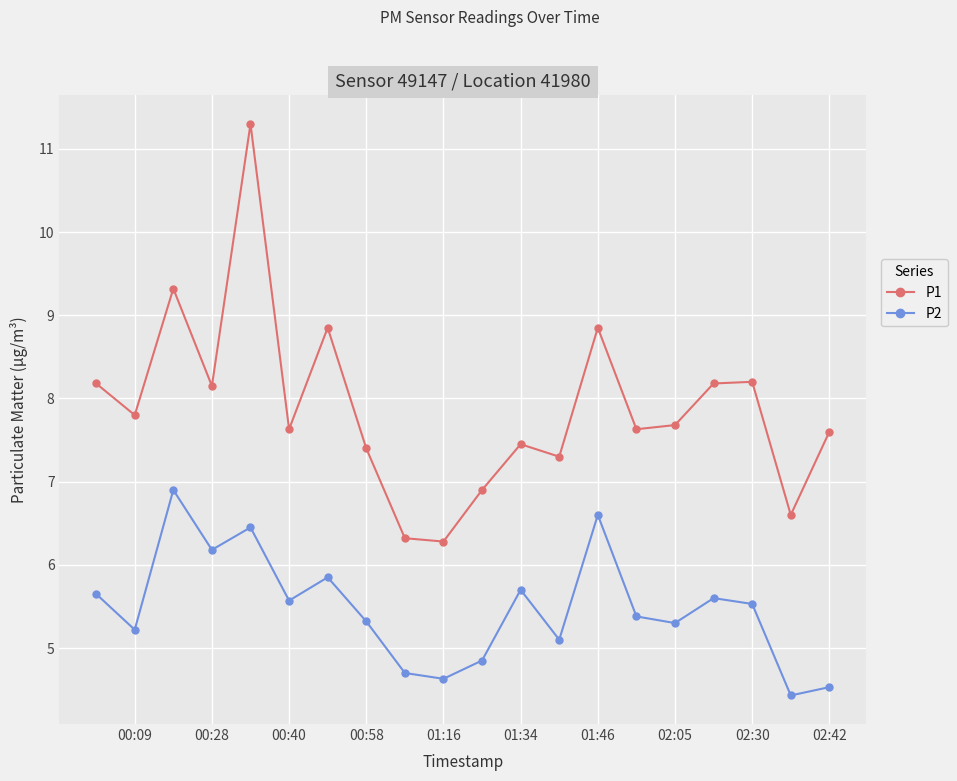

At how many categories does at least one series exceed 6?

20